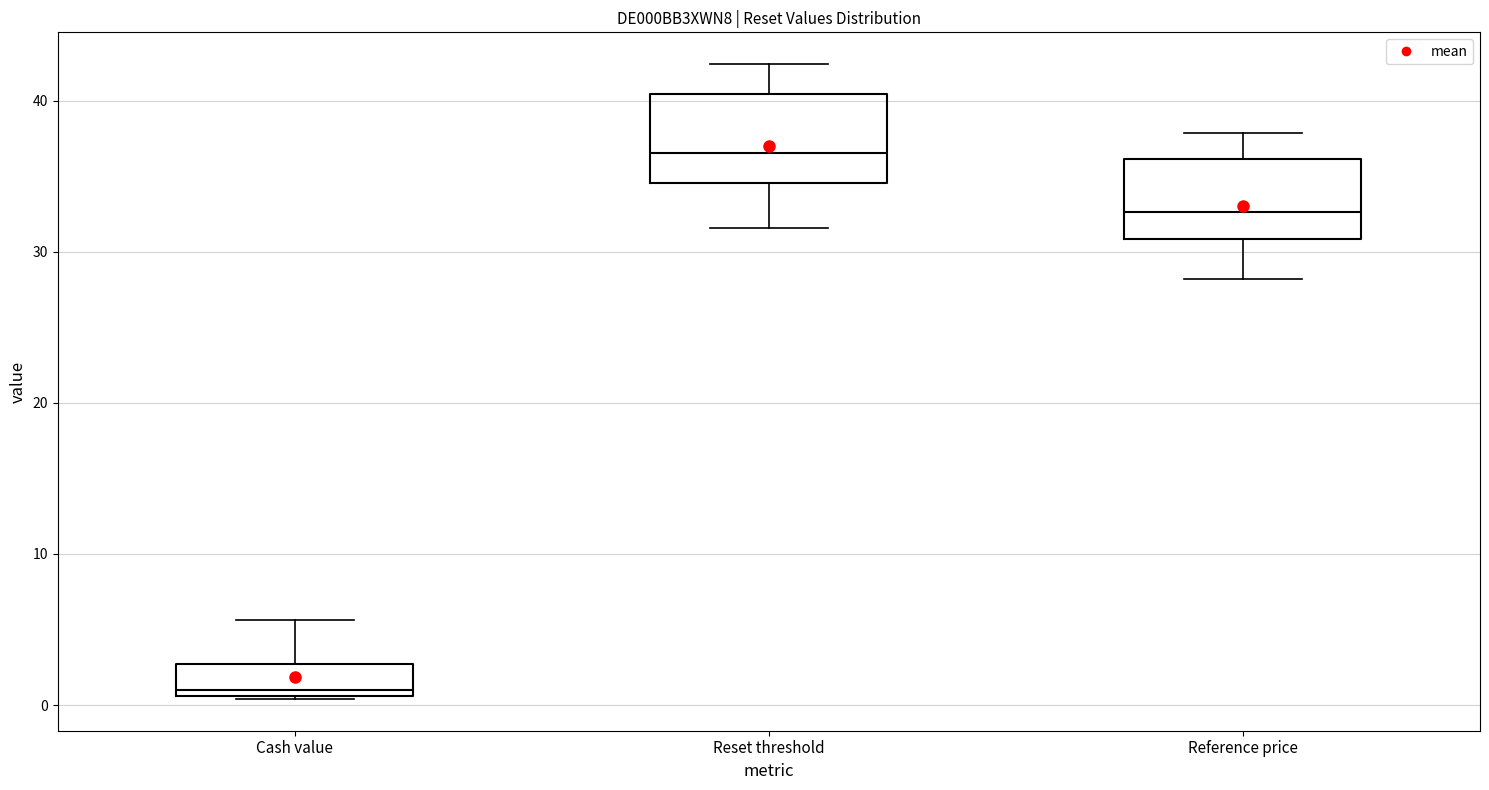

Reading left to right, read every box against the y-axis: the position of its median line, the range the box covers, and the ends of its whiskers. The values are not printed on the chart, so give them approximately, as read against the axis.

Cash value: median 1 (just above the box's lower edge), box 1 to 3, whiskers 0 to 6
Reset threshold: median 37, box 35 to 40, whiskers 32 to 42
Reference price: median 33, box 31 to 36, whiskers 28 to 38